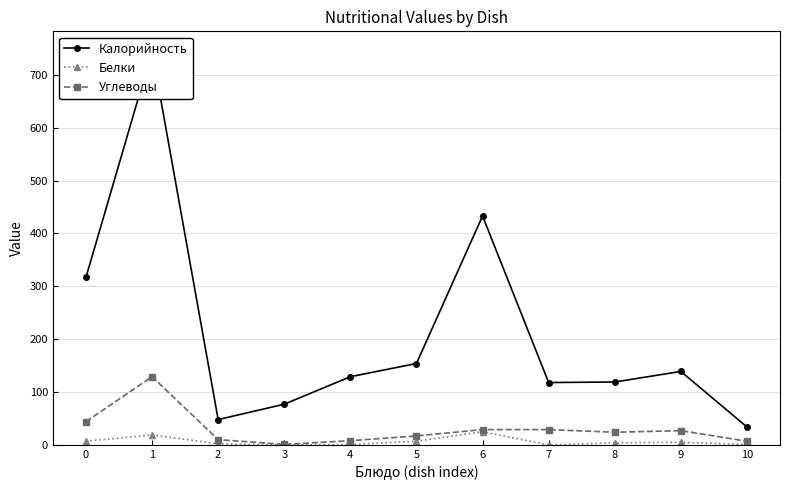

Does the chart have visible grid lines?

Yes